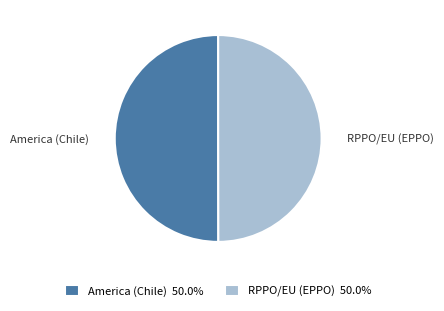

Count the number of slices in the pie.

2